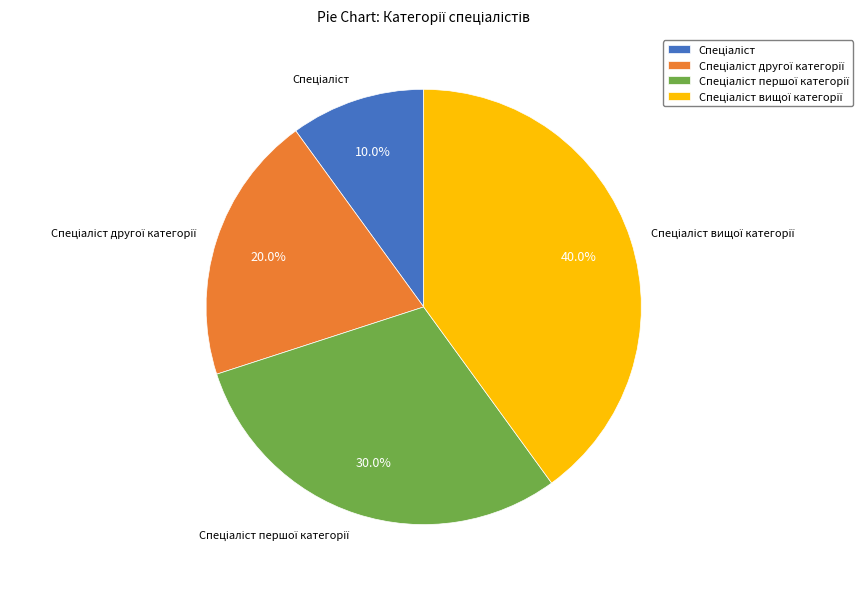

Does any single category account for the majority?

No